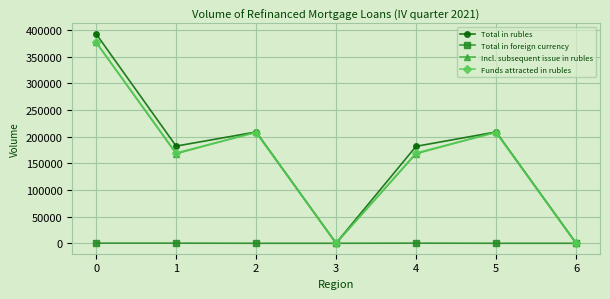

At which category does Total in rubles reach its first local valley?

1